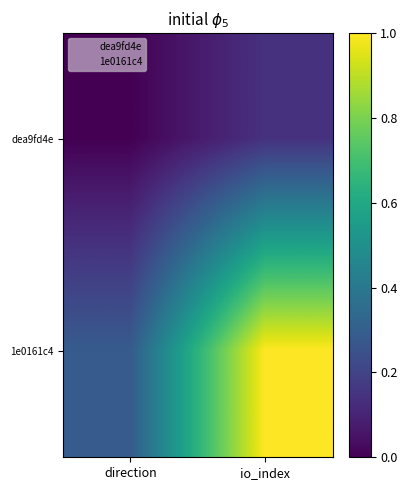

Between io_index and direction, which is larger?

io_index